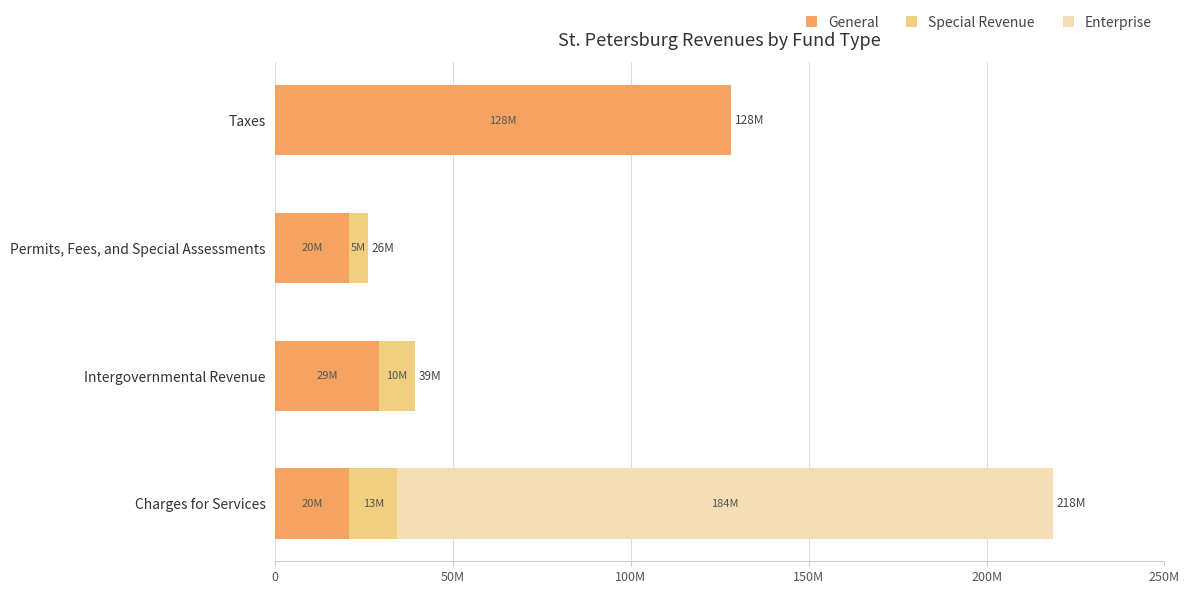

What is the average value of the Enterprise series?

46071632